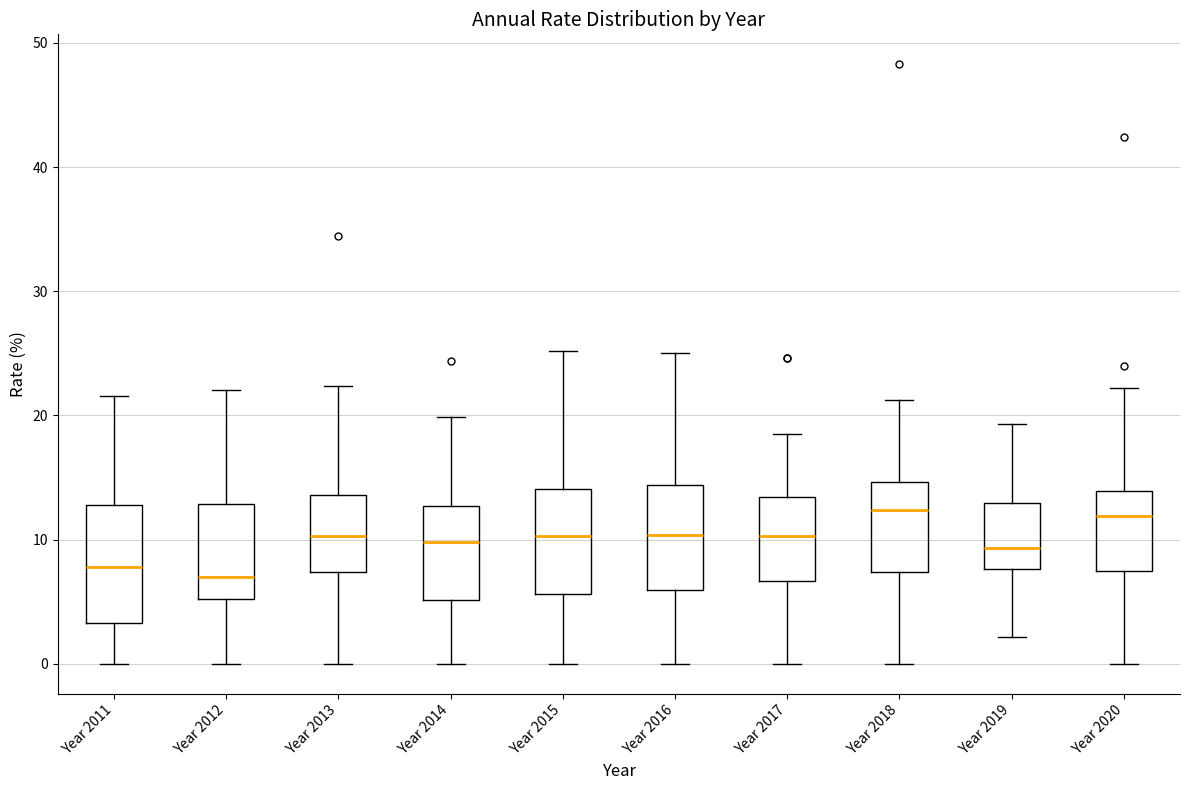

Reading left to right, read every box against the y-axis: the position of its median line, the range the box covers, and the ends of its whiskers. The values are not printed on the chart, so give them approximately, as read against the axis.

Year 2011: median 8, box 3 to 13, whiskers 0 to 22
Year 2012: median 7, box 5 to 13, whiskers 0 to 22
Year 2013: median 10, box 7 to 14, whiskers 0 to 22
Year 2014: median 10, box 5 to 13, whiskers 0 to 20
Year 2015: median 10, box 6 to 14, whiskers 0 to 25
Year 2016: median 10, box 6 to 14, whiskers 0 to 25
Year 2017: median 10, box 7 to 13, whiskers 0 to 18
Year 2018: median 12, box 7 to 15, whiskers 0 to 21
Year 2019: median 9, box 8 to 13, whiskers 2 to 19
Year 2020: median 12, box 7 to 14, whiskers 0 to 22